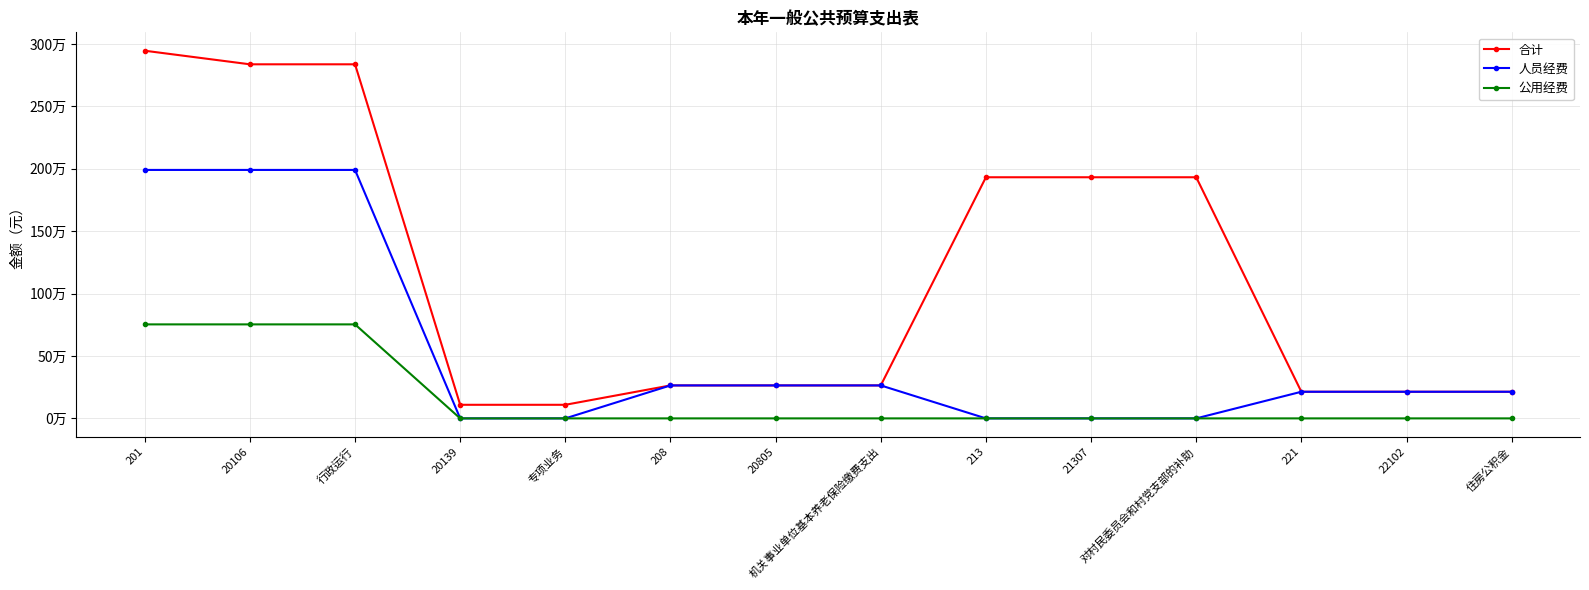

What are all the series names shown in the legend?

合计, 人员经费, 公用经费